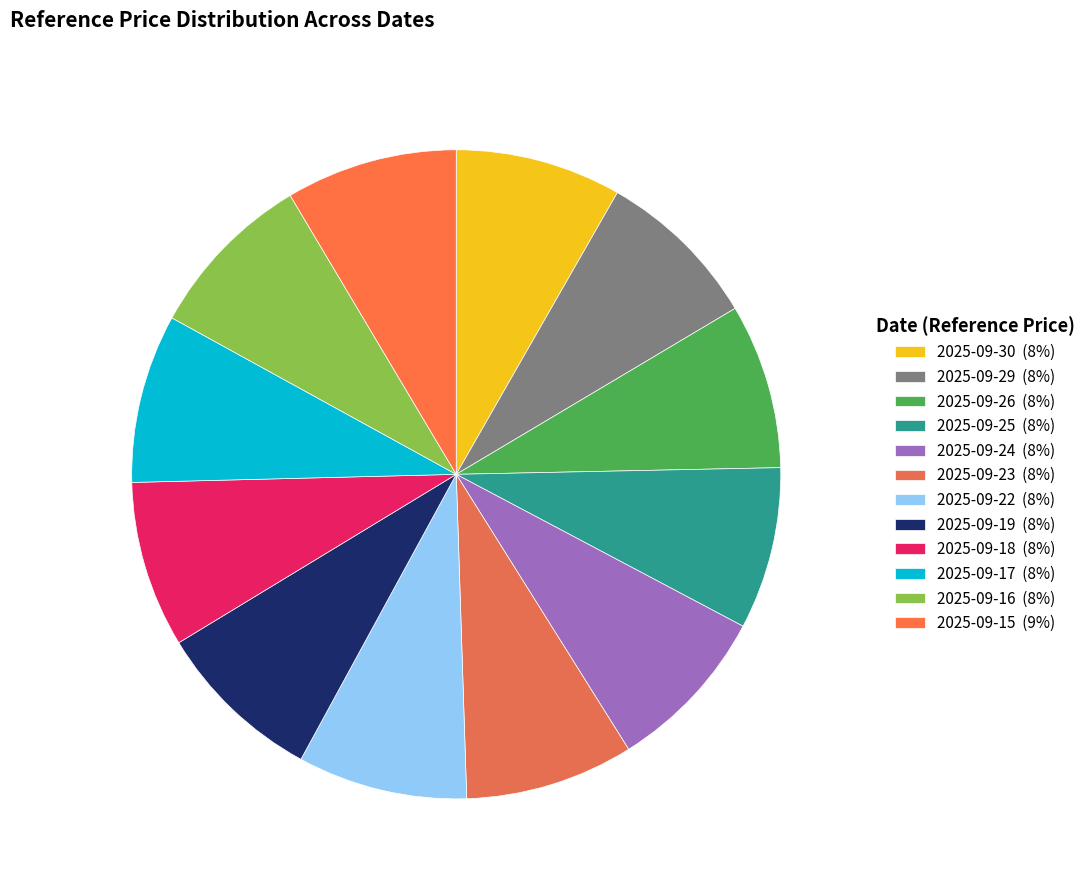

How many slices are in this pie chart?

12